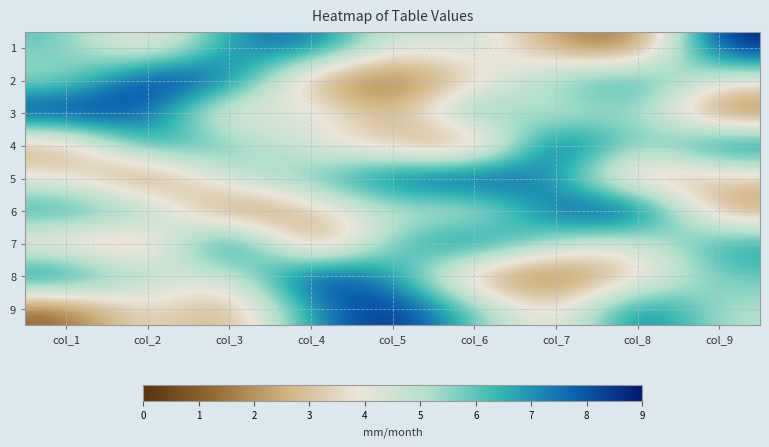

Reading left to right, what are all the values shown in this chart?

1: col_1=6	col_2=3	col_3=7	col_4=8	col_5=4	col_6=5	col_7=2	col_8=1	col_9=9
2: col_1=5	col_2=9	col_3=8	col_4=2	col_5=1	col_6=3	col_7=6	col_8=7	col_9=4
3: col_1=9	col_2=8	col_3=3	col_4=5	col_5=2	col_6=7	col_7=4	col_8=6	col_9=1
4: col_1=2	col_2=7	col_3=6	col_4=4	col_5=3	col_6=1	col_7=9	col_8=5	col_9=8
5: col_1=4	col_2=1	col_3=5	col_4=6	col_5=8	col_6=9	col_7=7	col_8=2	col_9=3
6: col_1=7	col_2=6	col_3=1	col_4=3	col_5=5	col_6=4	col_7=8	col_8=9	col_9=2
7: col_1=3	col_2=2	col_3=9	col_4=1	col_5=6	col_6=8	col_7=5	col_8=4	col_9=7
8: col_1=8	col_2=5	col_3=4	col_4=9	col_5=7	col_6=2	col_7=1	col_8=3	col_9=6
9: col_1=1	col_2=4	col_3=2	col_4=7	col_5=9	col_6=6	col_7=3	col_8=8	col_9=5